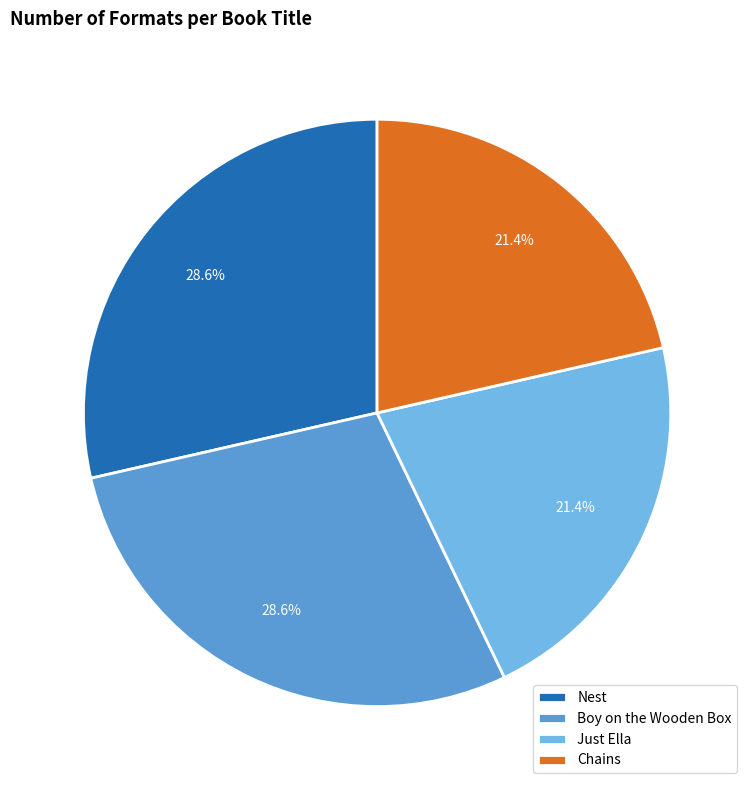

To the nearest percent, what is the combined percentage of Just Ella and Nest?

50%